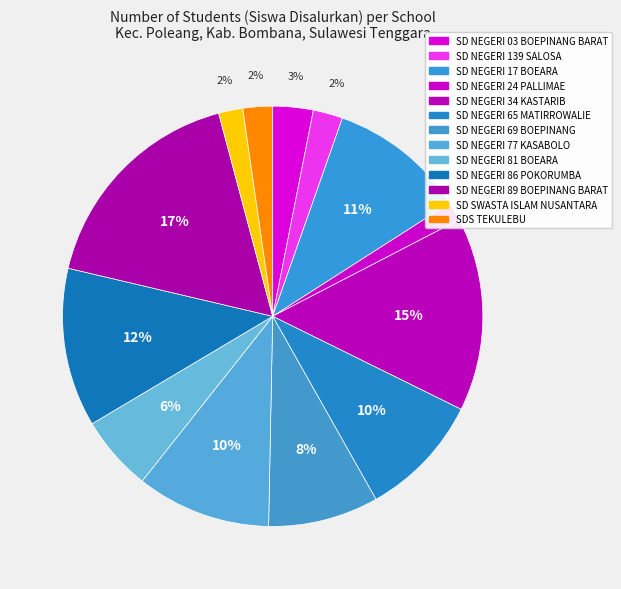

What percentage do SD SWASTA ISLAM NUSANTARA and SD NEGERI 81 BOEARA together represent?

7.7%